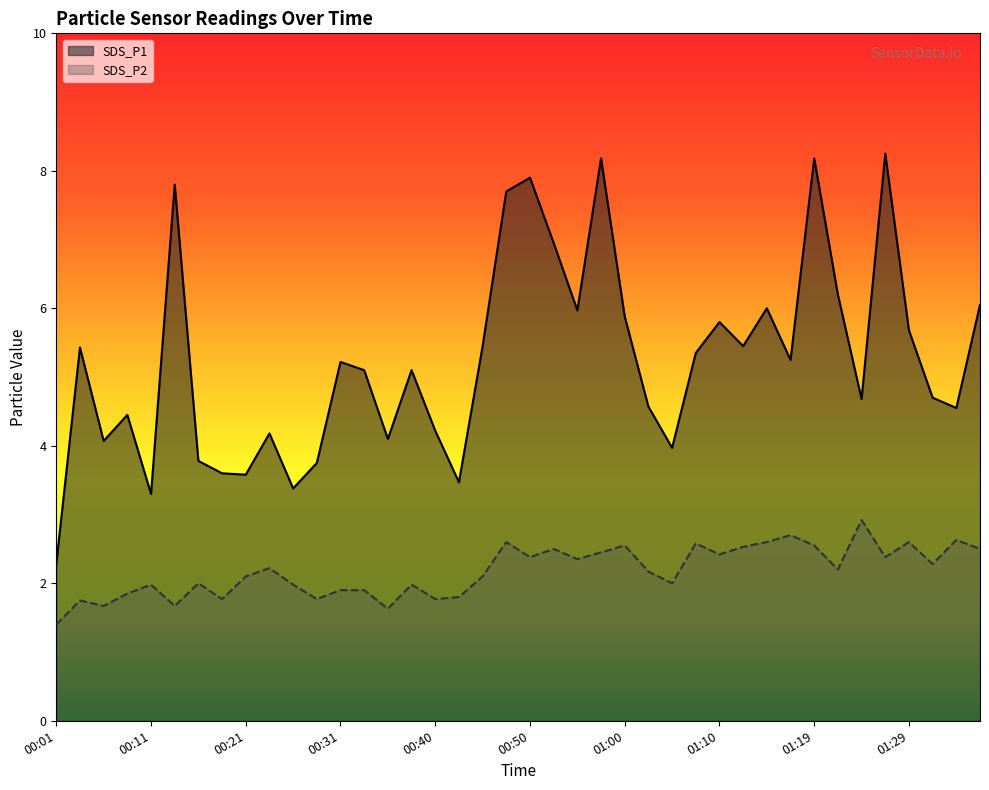

What is the difference between the highest and lowest values at 01:02?

2.4